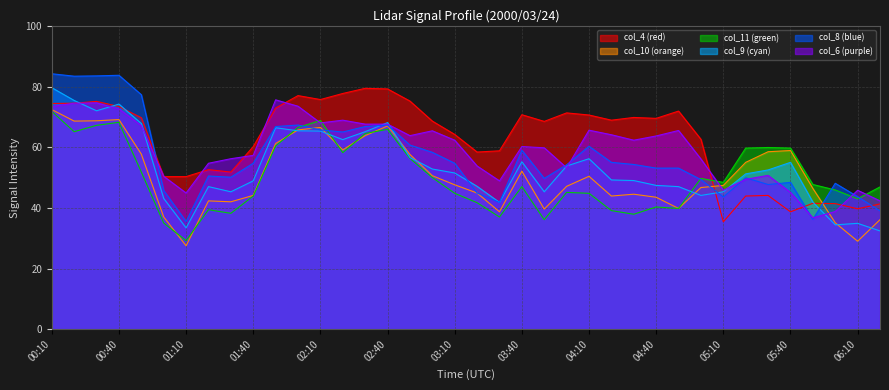

Reading left to right, transcribe all the data shown in this chart.

col_10: 00:10=72.4	00:20=68.6	00:30=68.7	00:40=69.1	00:50=57.7	01:00=37.0	01:10=27.5	01:20=42.3	01:30=42.0	01:40=44.1	01:50=61.2	02:00=65.7	02:10=66.5	02:20=59.1	02:30=63.8	02:40=67.0	02:50=57.6	03:00=50.6	03:10=47.6	03:20=44.9	03:30=38.7	03:40=52.1	03:50=39.6	04:00=47.1	04:10=50.4	04:20=43.9	04:30=44.5	04:40=43.5	04:50=39.8	05:00=46.7	05:10=47.4	05:20=55.0	05:30=58.5	05:40=58.9	05:50=46.4	06:00=35.1	06:10=29.0	06:20=36.1
col_6: 00:10=73.4	00:20=74.5	00:30=74.6	00:40=72.6	00:50=67.1	01:00=50.4	01:10=44.9	01:20=54.7	01:30=56.2	01:40=57.3	01:50=75.6	02:00=73.5	02:10=68.0	02:20=68.9	02:30=67.6	02:40=67.6	02:50=63.8	03:00=65.4	03:10=62.3	03:20=53.8	03:30=48.9	03:40=60.2	03:50=59.8	04:00=53.2	04:10=65.6	04:20=64.1	04:30=62.3	04:40=63.7	04:50=65.5	05:00=56.1	05:10=45.8	05:20=49.4	05:30=50.7	05:40=45.1	05:50=36.7	06:00=38.8	06:10=45.8	06:20=42.3
col_11: 00:10=71.8	00:20=65.1	00:30=67.2	00:40=68.2	00:50=51.8	01:00=35.0	01:10=29.2	01:20=39.4	01:30=38.2	01:40=43.9	01:50=60.4	02:00=66.5	02:10=68.8	02:20=58.2	02:30=64.5	02:40=65.9	02:50=56.3	03:00=50.0	03:10=44.8	03:20=41.7	03:30=37.0	03:40=47.0	03:50=36.1	04:00=45.1	04:10=44.8	04:20=39.1	04:30=37.9	04:40=40.3	04:50=39.8	05:00=49.7	05:10=48.4	05:20=59.7	05:30=59.9	05:40=59.7	05:50=47.7	06:00=45.9	06:10=43.0	06:20=46.9
col_4: 00:10=74.4	00:20=74.5	00:30=75.1	00:40=73.4	00:50=69.7	01:00=50.3	01:10=50.3	01:20=52.6	01:30=51.8	01:40=60.2	01:50=72.9	02:00=77.0	02:10=75.7	02:20=77.7	02:30=79.4	02:40=79.2	02:50=75.2	03:00=68.6	03:10=64.2	03:20=58.4	03:30=58.8	03:40=70.7	03:50=68.5	04:00=71.3	04:10=70.6	04:20=68.9	04:30=69.8	04:40=69.5	04:50=71.9	05:00=62.6	05:10=35.4	05:20=43.9	05:30=44.1	05:40=38.7	05:50=41.5	06:00=41.4	06:10=39.7	06:20=41.3
col_8: 00:10=84.2	00:20=83.4	00:30=83.5	00:40=83.7	00:50=77.3	01:00=45.7	01:10=35.5	01:20=50.5	01:30=50.1	01:40=54.7	01:50=66.8	02:00=67.3	02:10=65.7	02:20=65.0	02:30=66.8	02:40=67.3	02:50=60.7	03:00=58.3	03:10=54.7	03:20=44.9	03:30=41.8	03:40=59.0	03:50=49.7	04:00=54.2	04:10=60.3	04:20=55.0	04:30=54.3	04:40=53.1	04:50=53.1	05:00=49.3	05:10=43.6	05:20=49.9	05:30=47.7	05:40=48.4	05:50=36.2	06:00=48.1	06:10=43.7	06:20=39.0
col_9: 00:10=79.6	00:20=75.4	00:30=72.0	00:40=74.2	00:50=67.8	01:00=43.1	01:10=33.4	01:20=47.0	01:30=45.3	01:40=48.9	01:50=66.4	02:00=65.4	02:10=65.3	02:20=62.5	02:30=65.1	02:40=68.1	02:50=56.6	03:00=52.8	03:10=51.5	03:20=47.1	03:30=41.8	03:40=55.2	03:50=45.3	04:00=53.8	04:10=56.2	04:20=49.2	04:30=49.0	04:40=47.4	04:50=47.0	05:00=44.1	05:10=45.3	05:20=51.2	05:30=52.5	05:40=55.0	05:50=41.9	06:00=34.4	06:10=34.9	06:20=32.4